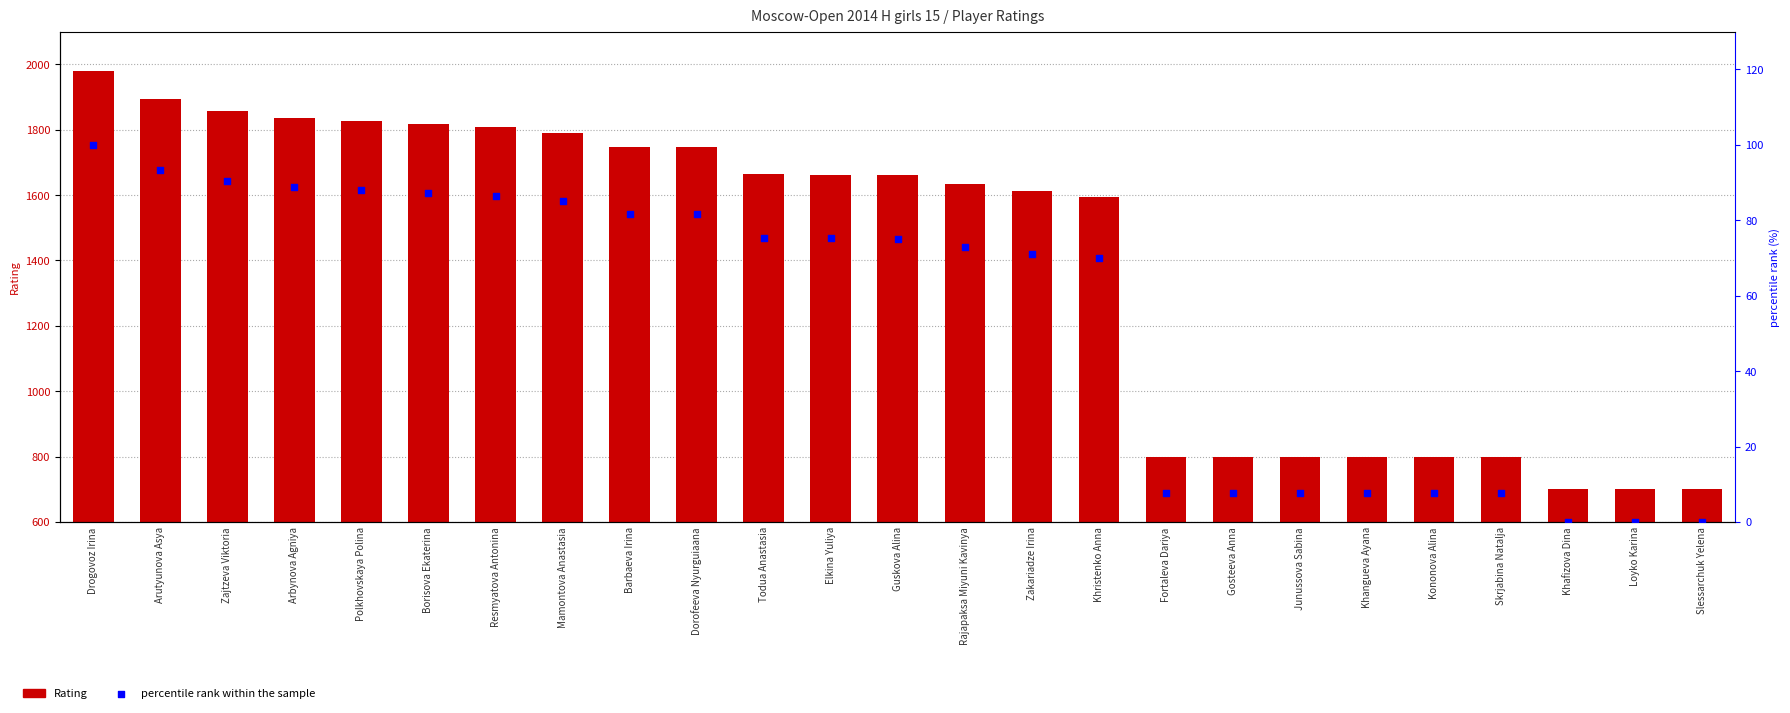

What is the total value across all series at Gosteeva Anna?

807.8